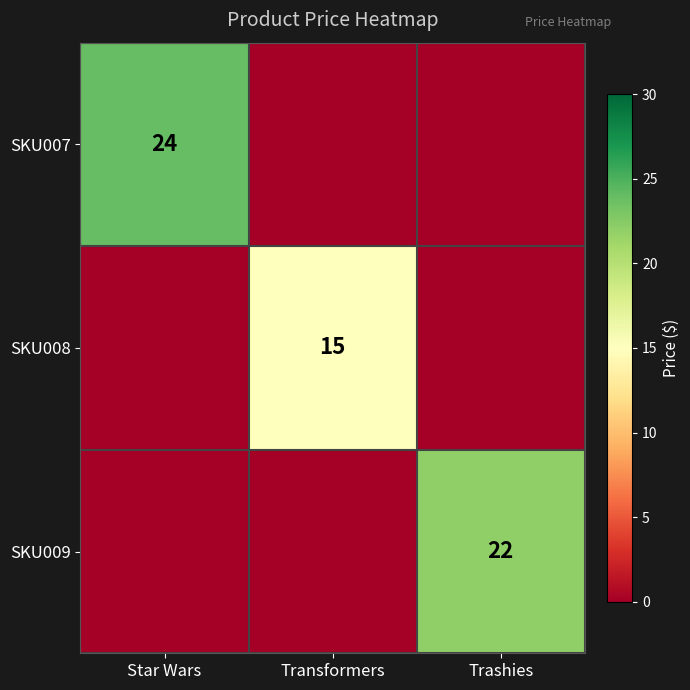

The SKU007 series shows 34 at Star Wars. True or false?

False